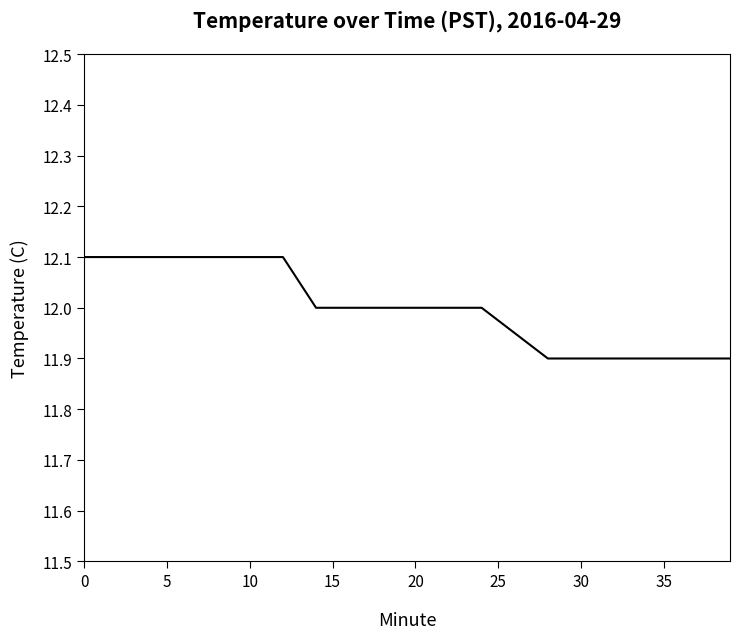

Does the chart display data point markers on the line(s)?

No